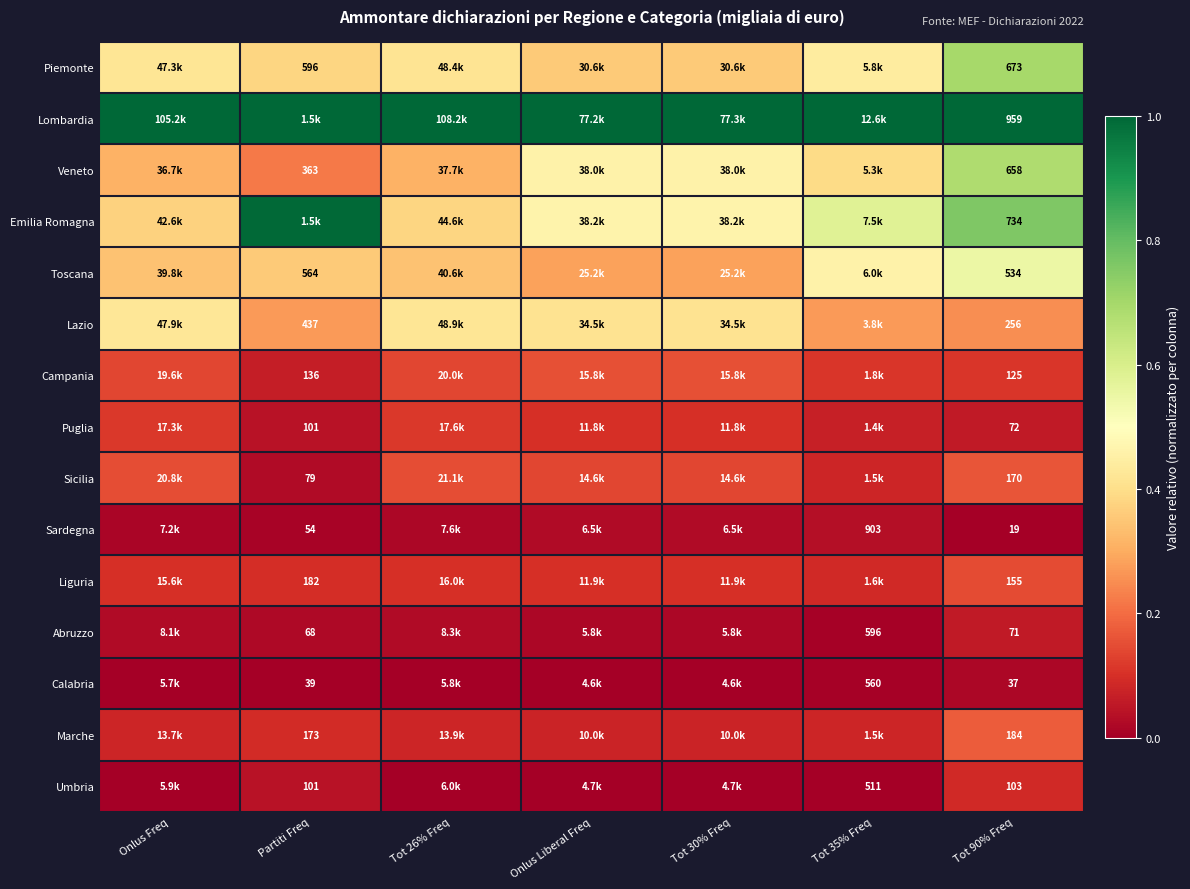

How many data points does each series have?

7